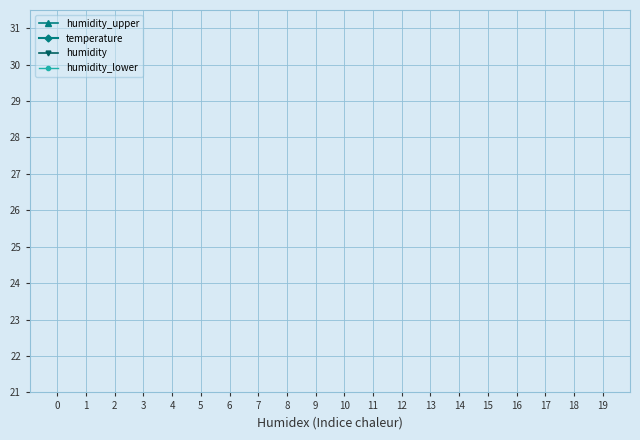

True or false: humidity_upper has more than 2 interior local peaks.

False